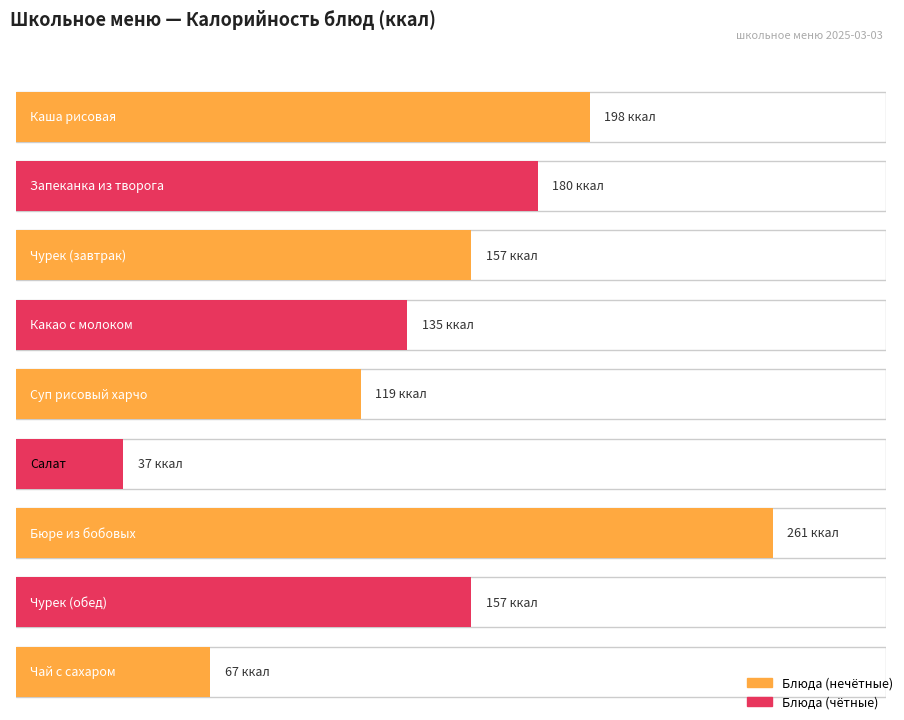

Rank the categories by Калорийность value from highest to lowest.

Бюре из бобовых, Каша рисовая, Запеканка из творога, Чурек (завтрак), Чурек (обед), Какао с молоком, Суп рисовый харчо, Чай с сахаром, Салат